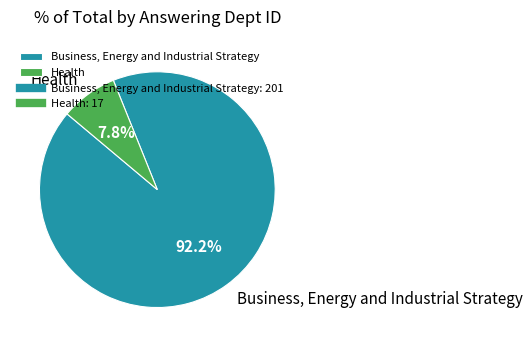

What percentage do Health and Business, Energy and Industrial Strategy together represent?

100.0%